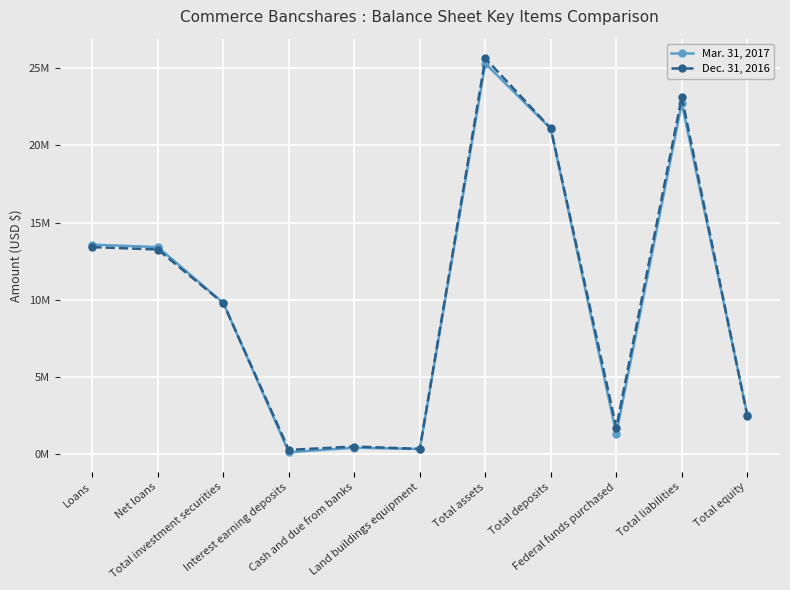

Where is Mar. 31, 2017 nearest to the value 12714202?

Net loans